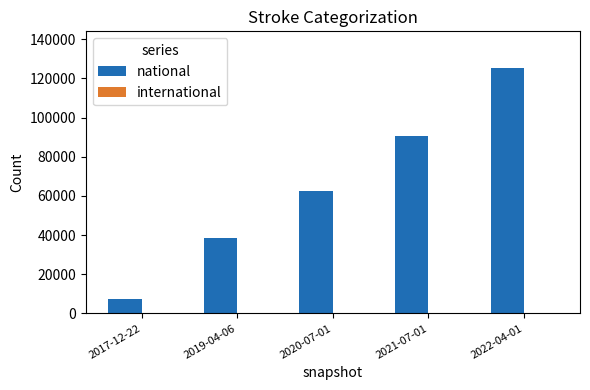

Which series changed the most between 2019-04-06 and 2021-07-01?

national